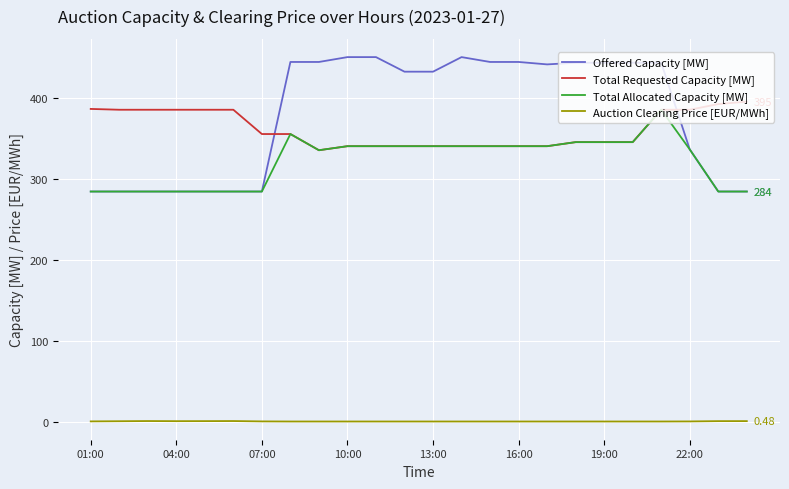

True or false: Auction Clearing Price [EUR/MWh] and Total Requested Capacity [MW] intersect in this chart.

False